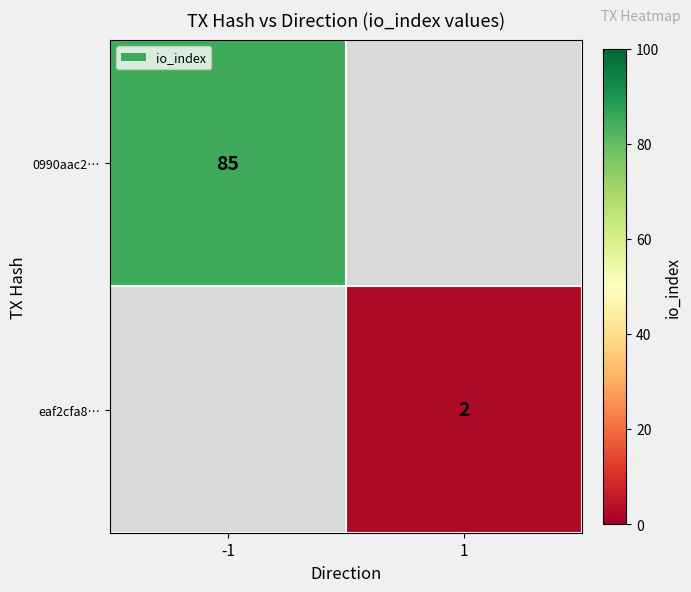

Is it true that eaf2cfa8… equals 2 at 1?

True